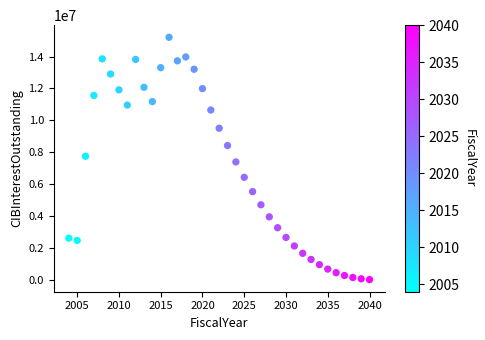

What is the range of X values (max minus min)?

36.0